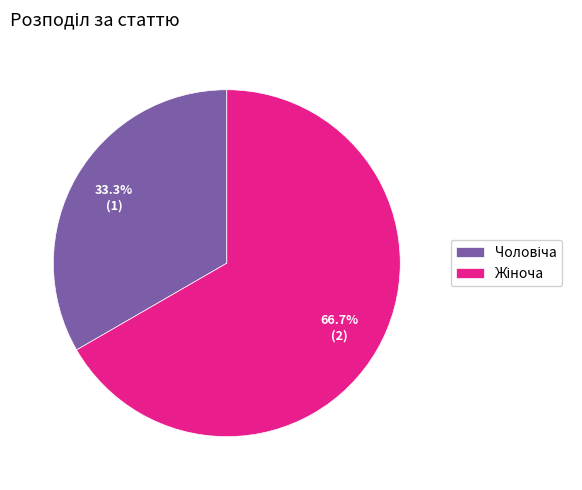

Is there a majority slice in this chart?

Yes